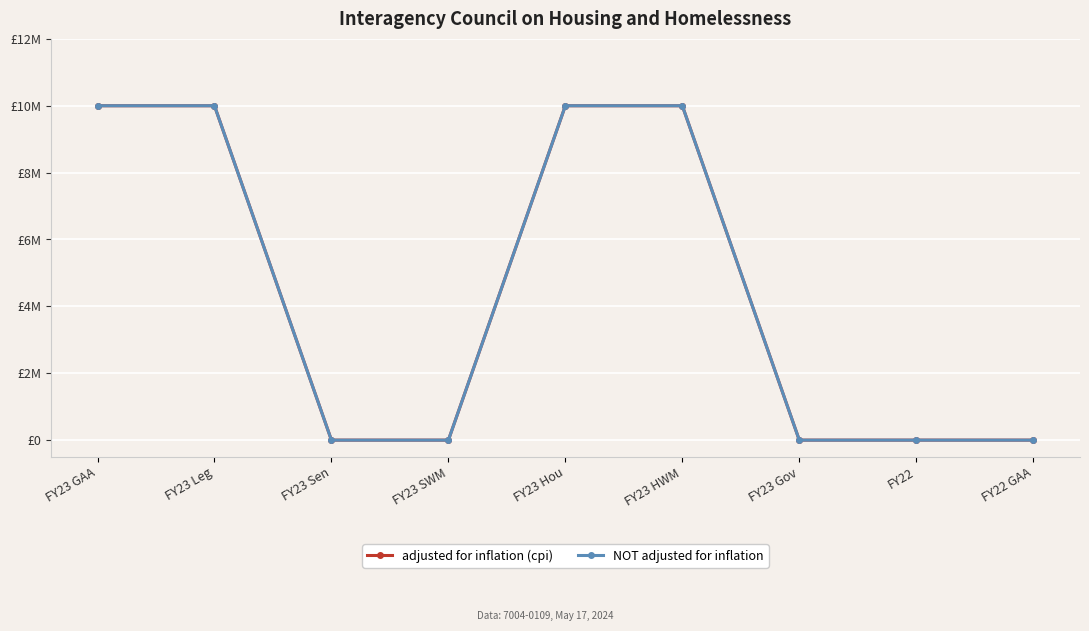

What is the label of the 3rd point from the right?

FY23 Gov